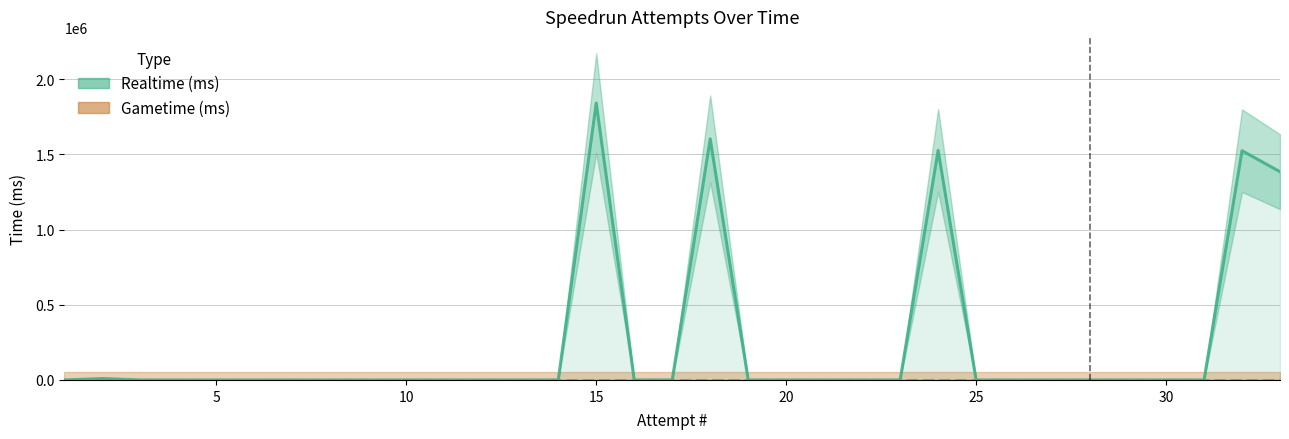

True or false: Gametime (ms) has more than 1 interior local peaks.

False